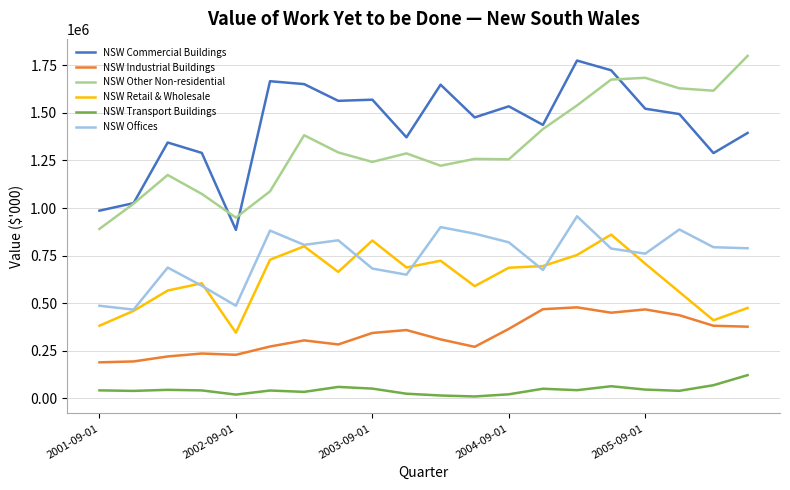

Which series has the largest total across all categories?

NSW Commercial Buildings